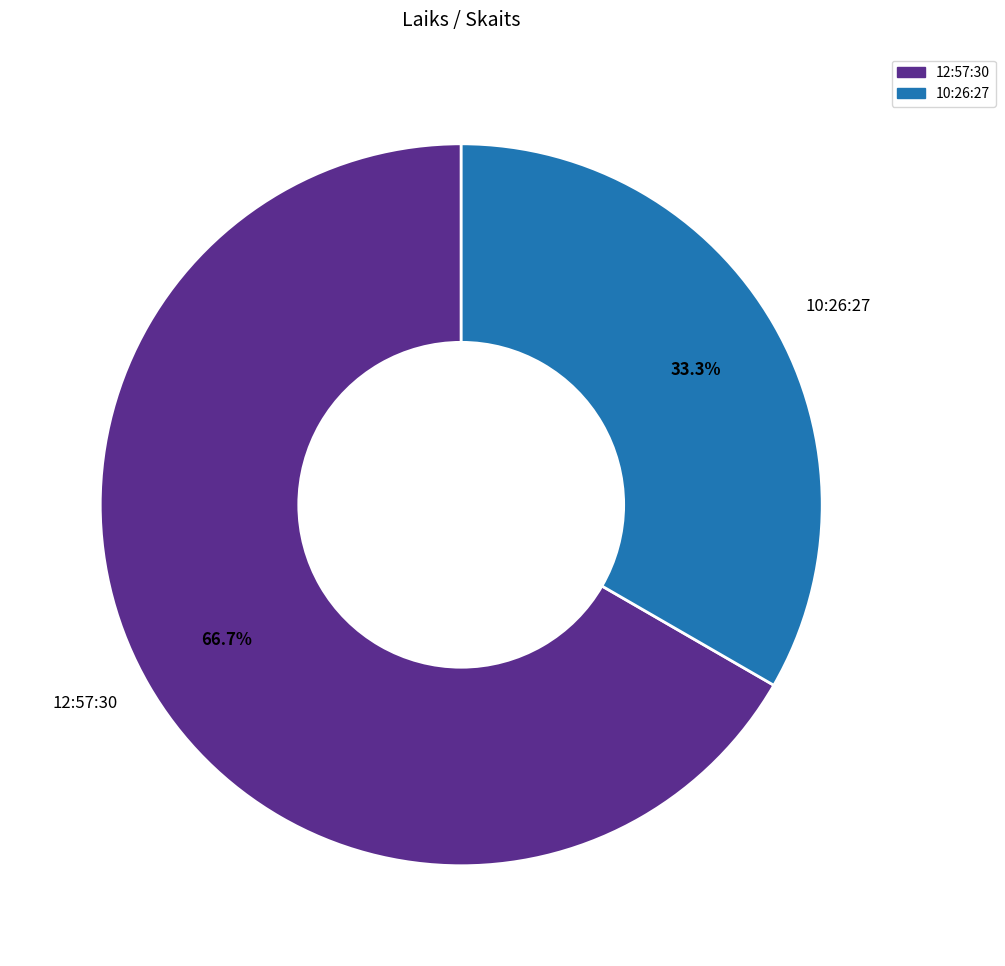

To the nearest percent, what percentage of the pie is 12:57:30?

67%